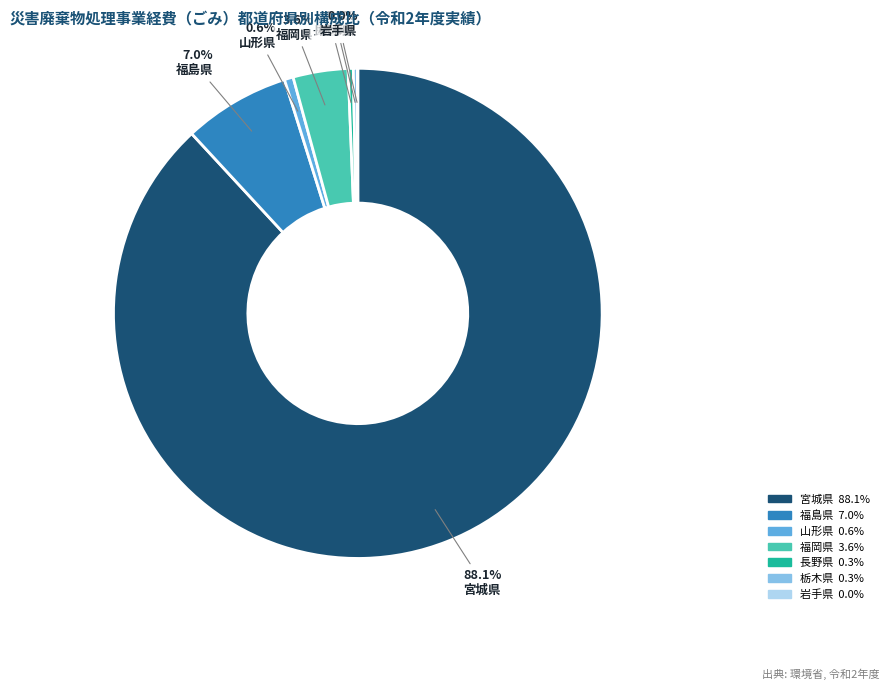

To the nearest percent, what is the combined percentage of 宮城県 and 山形県?

89%